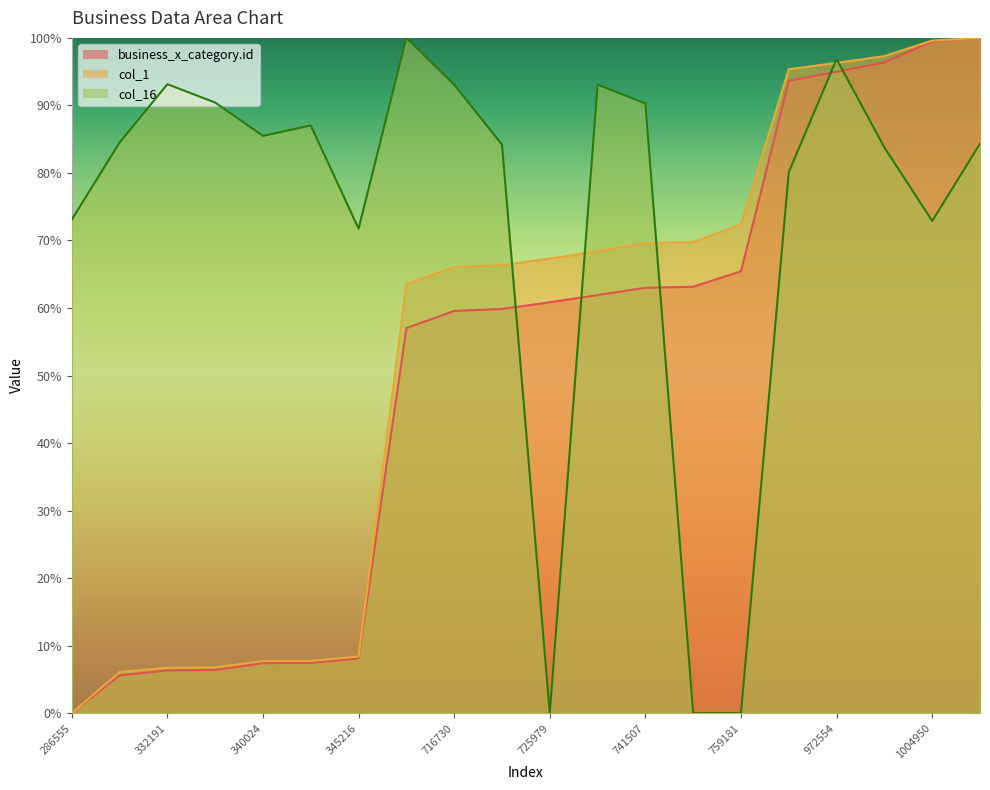

Which series changed the most between 725979 and 982486?

col_16